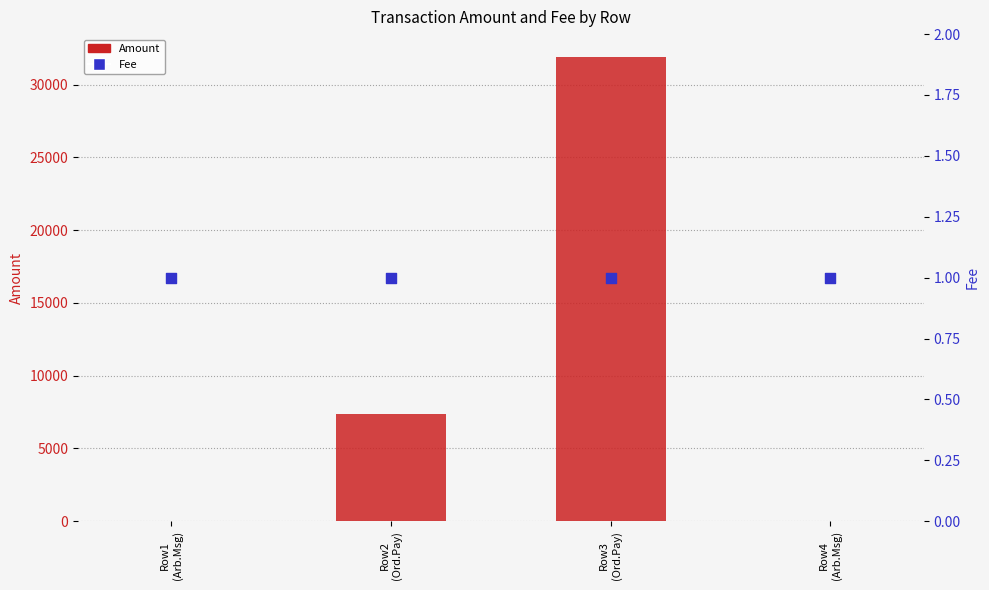

What is the total value across all series at Row2
(Ord.Pay)?

7366